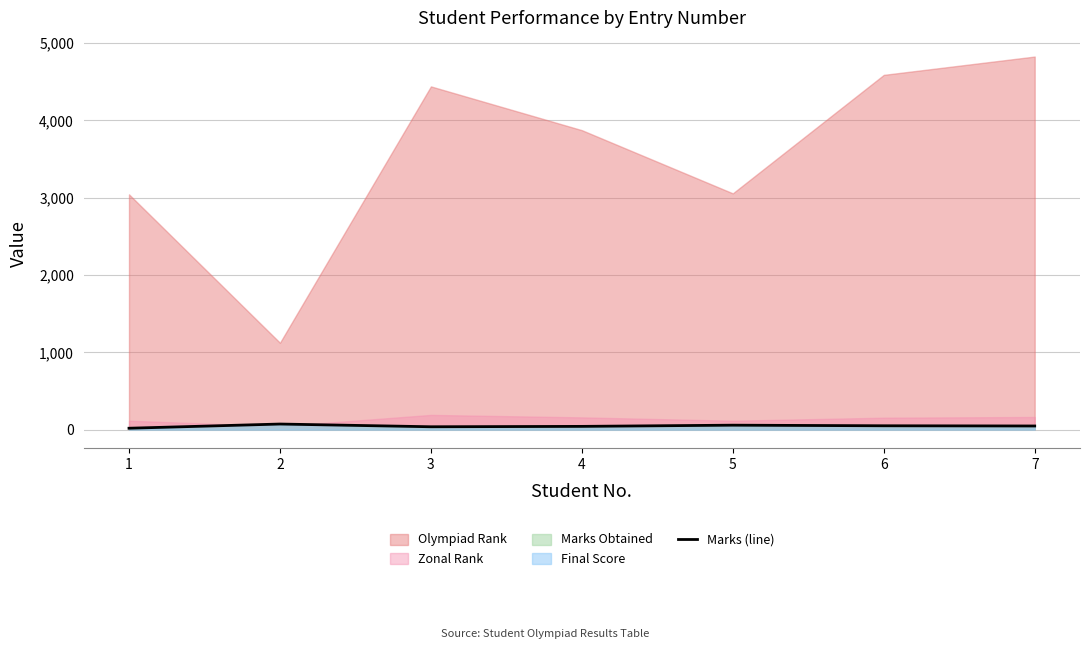

How many data points does each series have?

7